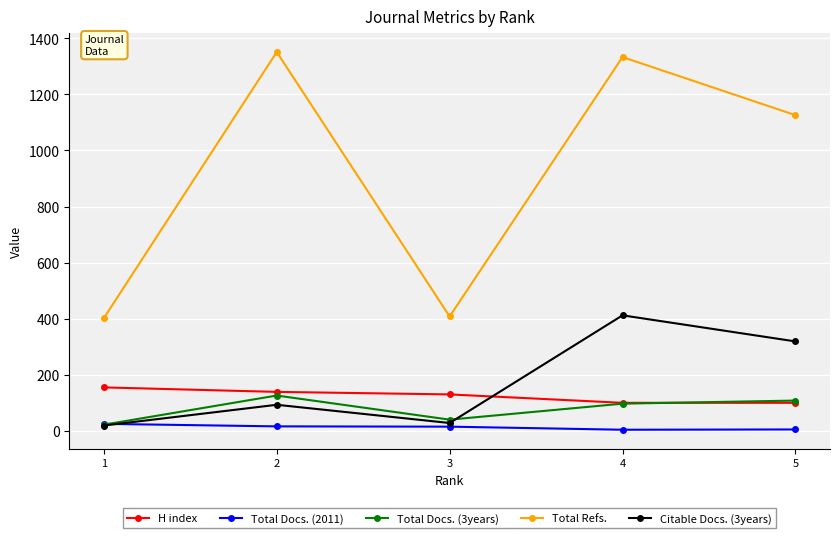

Which series has the largest total across all categories?

Total Refs.